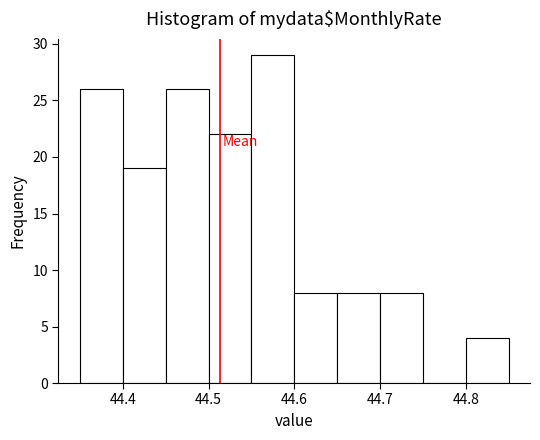

Reading left to right, transcribe this chart: for each bar, give the range it covers on the x-axis and its height. The values are not printed on the chart, so give them approximately, as read against the axis.

44.35 to 44.40: 26
44.40 to 44.45: 19
44.45 to 44.50: 26
44.50 to 44.55: 22
44.55 to 44.60: 29
44.60 to 44.65: 8
44.65 to 44.70: 8
44.70 to 44.75: 8
44.75 to 44.80: 0
44.80 to 44.85: 4